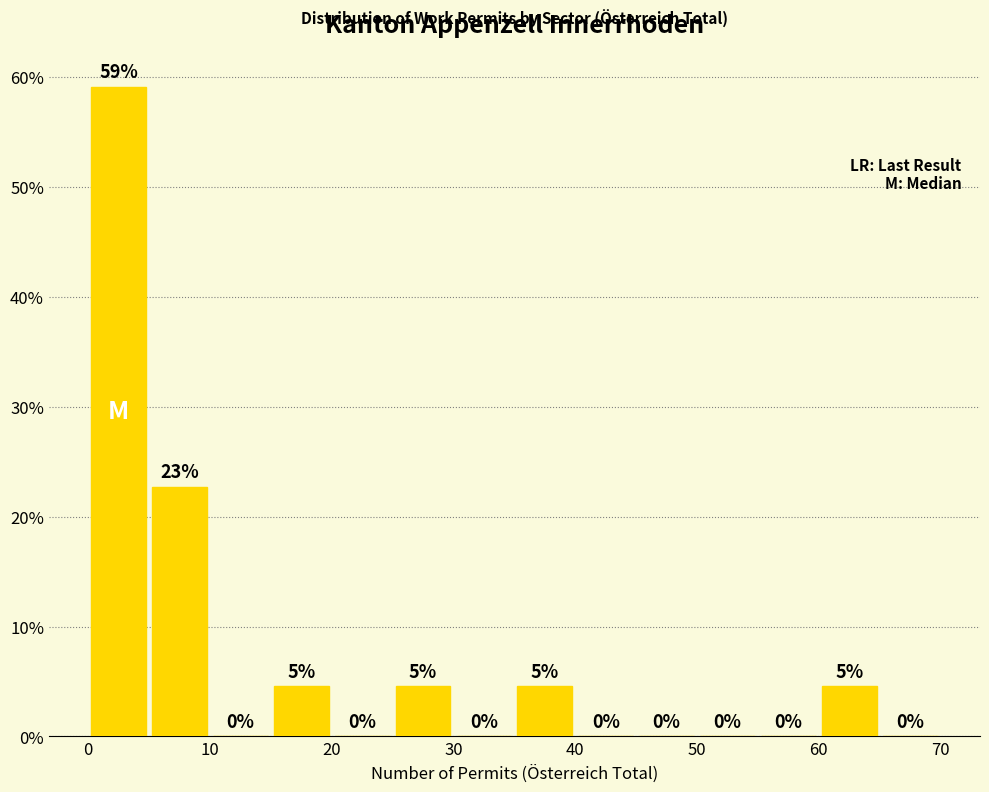

Over which range of the x-axis is the bar tallest?

0 to 5